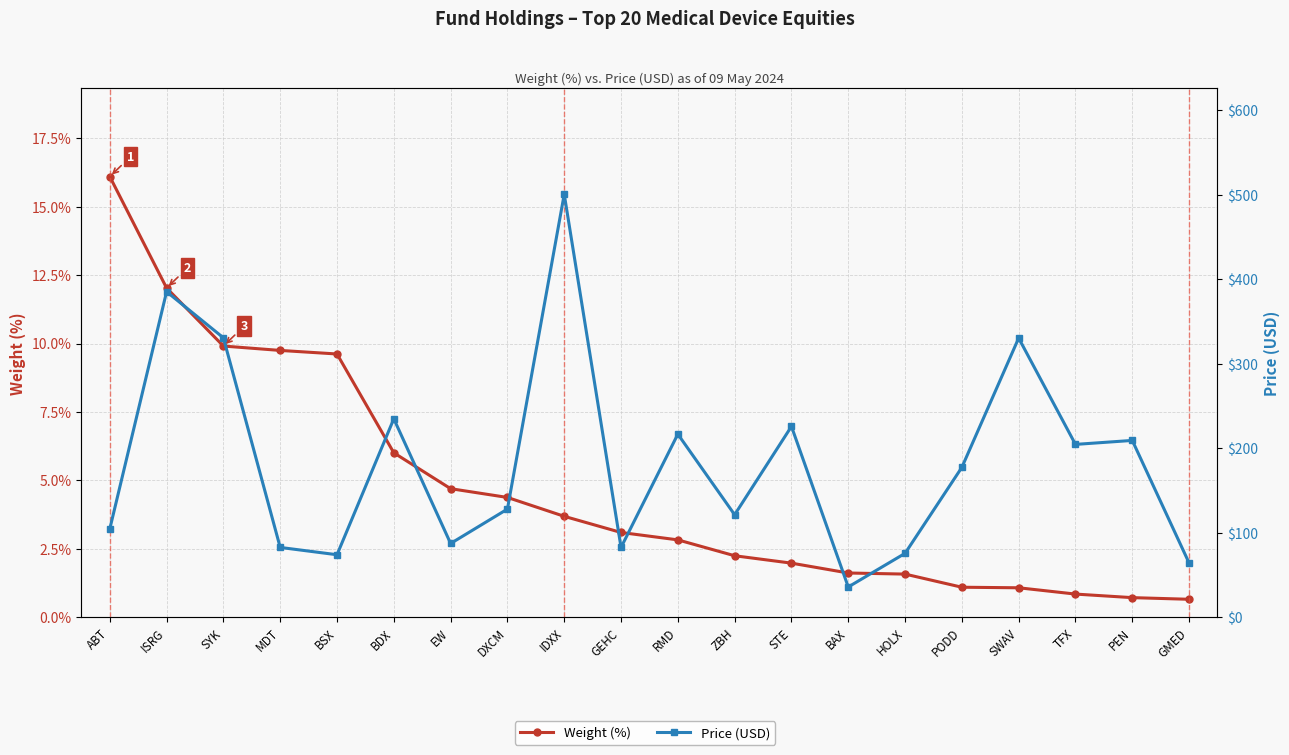

How many data points does each series have?

20